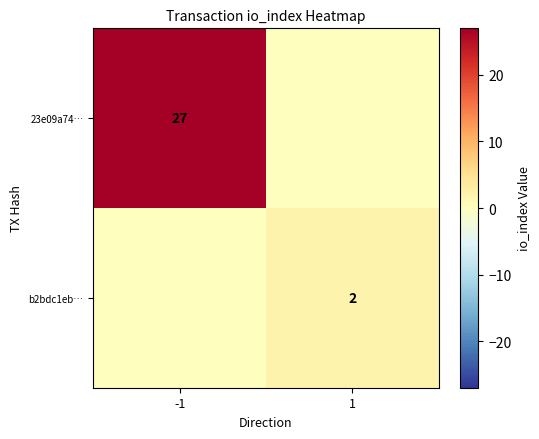

What is the total value across all series at 1?

2